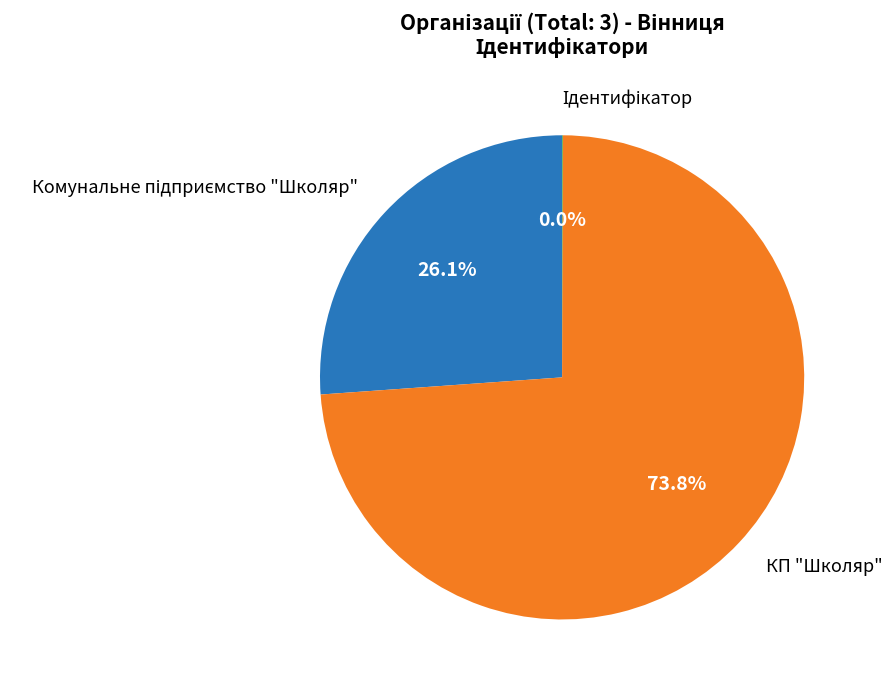

Is there any slice that represents more than half of the pie?

Yes